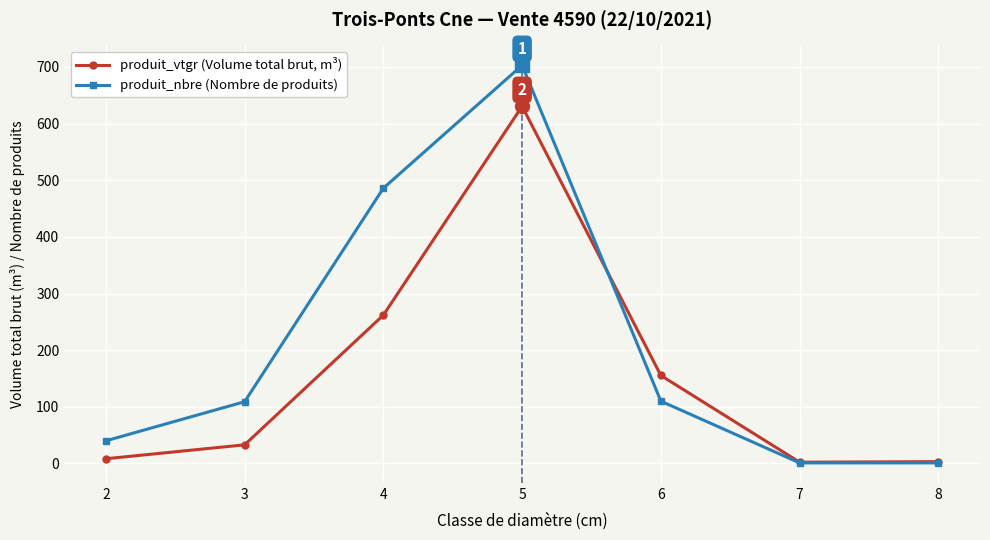

Which series has the largest total across all categories?

produit_nbre (Nombre de produits)